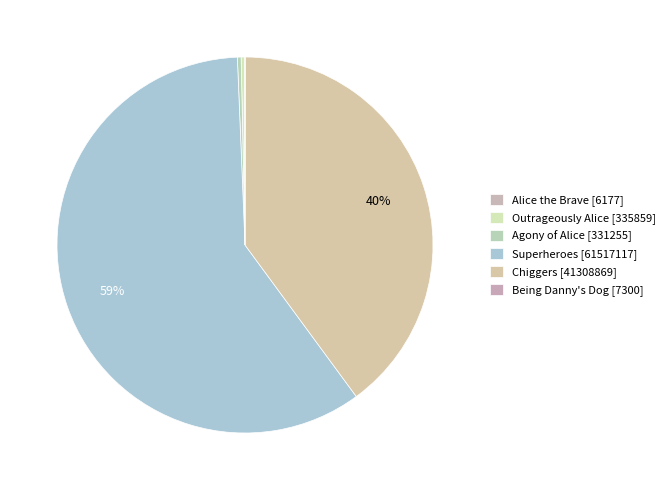

Does any single category account for the majority?

Yes